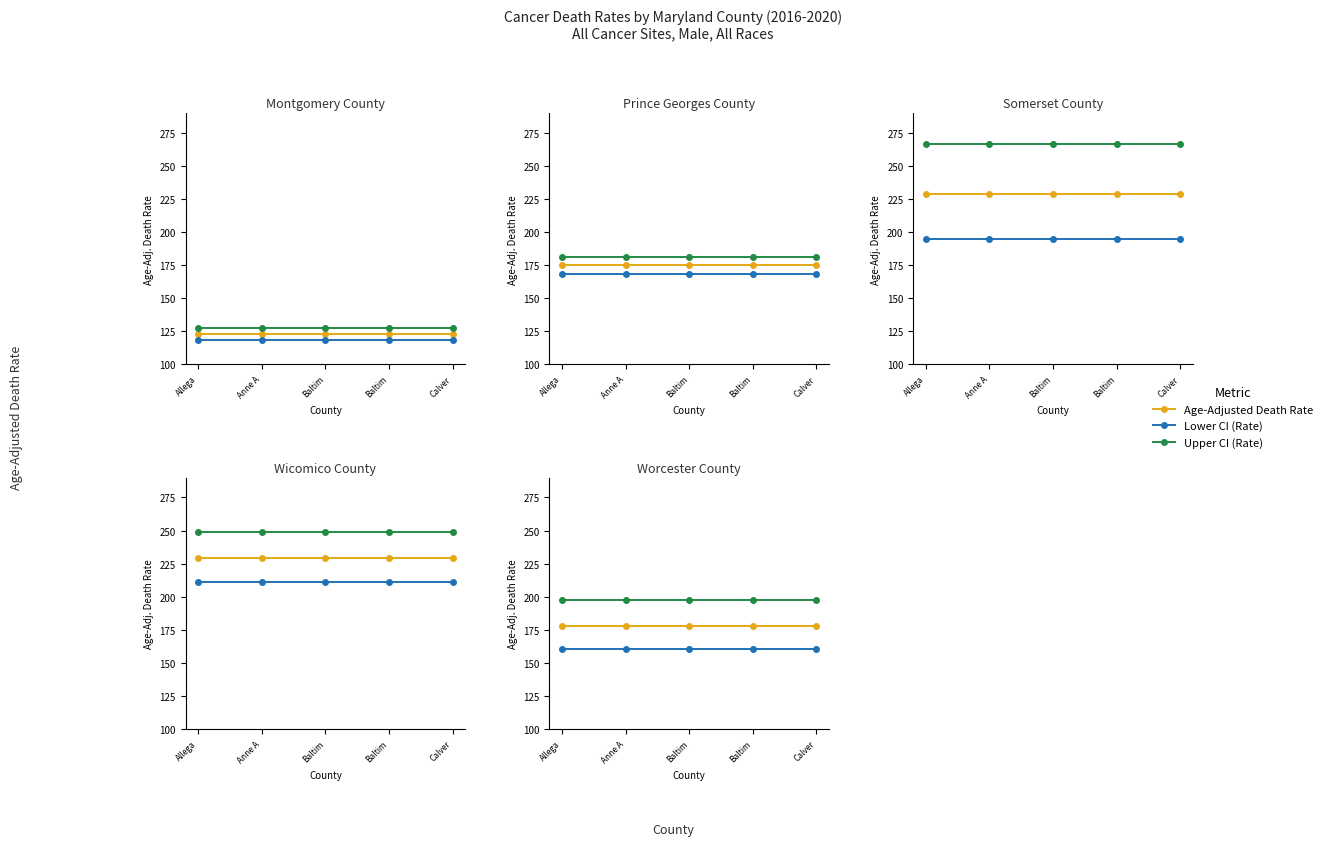

Is it true that Lower CI (Rate) equals 160.5 at Calver?

True